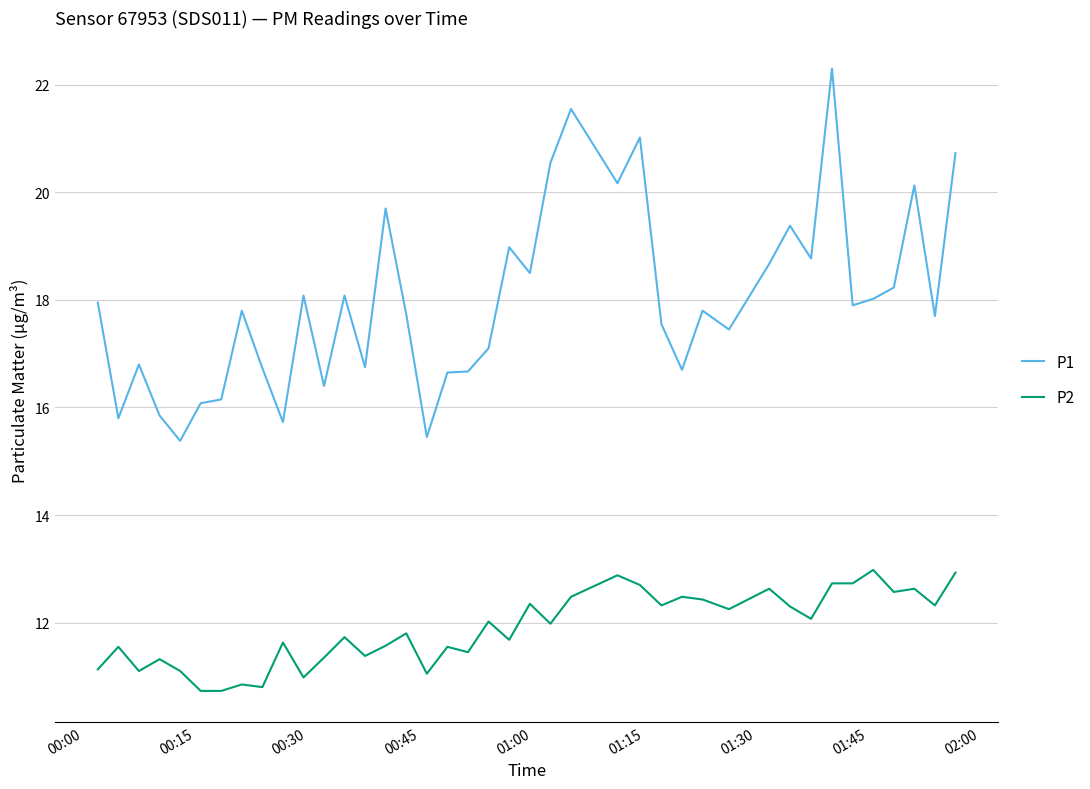

At how many categories does at least one series exceed 17?

26